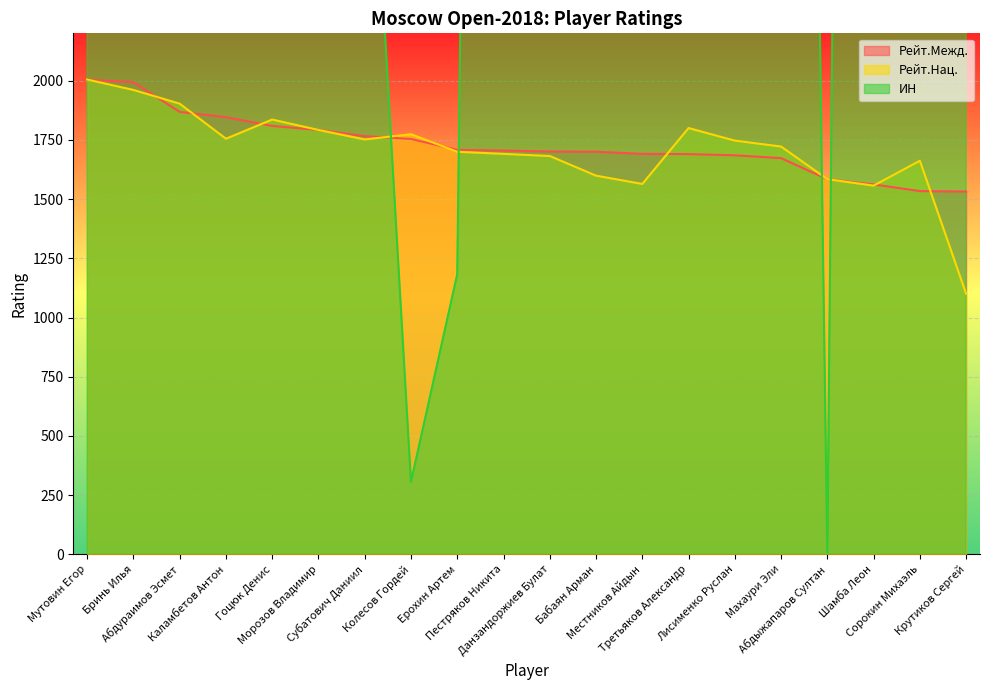

Which label corresponds to the smallest value in the chart?

Абдыжапаров Султан